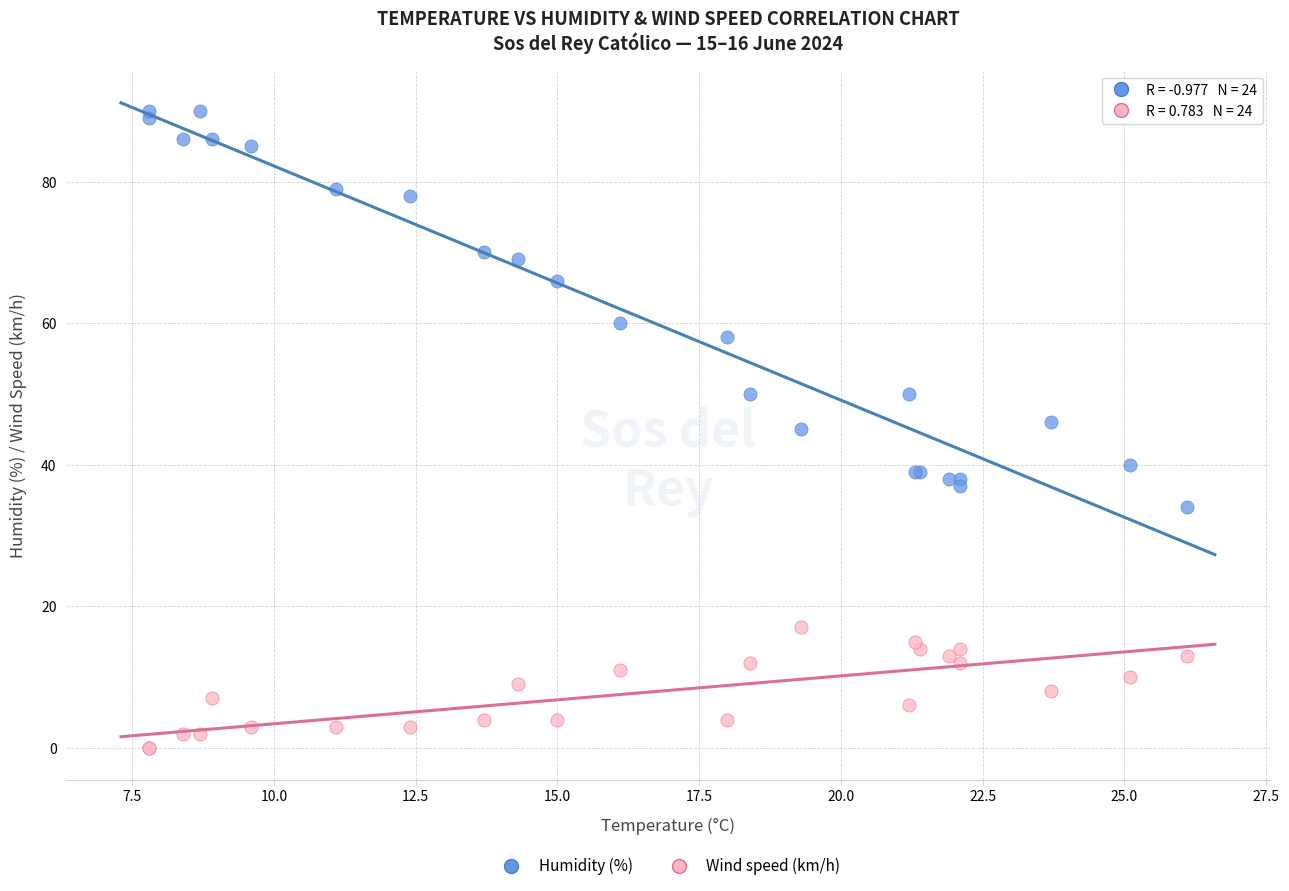

Which series contains the lowest Y value?

Wind speed (km/h)